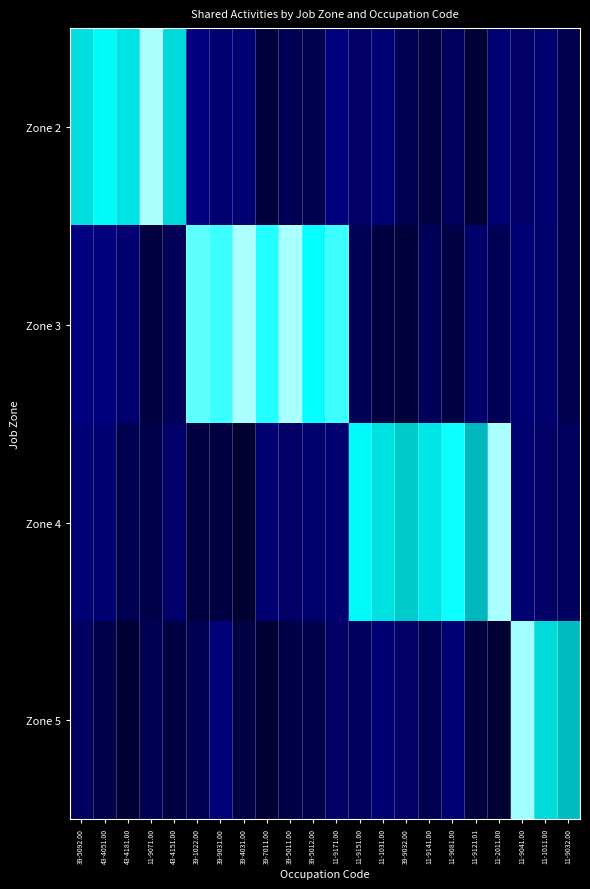

Reading left to right, list all the values displayed in this chart.

Zone 2: 39-5092.00=0.9	43-4051.00=0.9	43-4181.00=0.9	11-9071.00=1.0	43-4151.00=0.8	39-1022.00=0.1	39-9031.00=0.1	39-4031.00=0.1	39-7011.00=0.0	39-5011.00=0.1	39-5012.00=0.1	11-9171.00=0.1	11-9151.00=0.1	11-1031.00=0.1	39-9032.00=0.1	11-9141.00=0.0	11-9081.00=0.1	11-9121.01=0.0	11-2011.00=0.1	11-9041.00=0.1	11-1011.00=0.1	11-9032.00=0.0
Zone 3: 39-5092.00=0.1	43-4051.00=0.1	43-4181.00=0.1	11-9071.00=0.0	43-4151.00=0.1	39-1022.00=1.0	39-9031.00=0.9	39-4031.00=1.0	39-7011.00=0.9	39-5011.00=1.0	39-5012.00=0.9	11-9171.00=0.9	11-9151.00=0.1	11-1031.00=0.0	39-9032.00=0.0	11-9141.00=0.1	11-9081.00=0.0	11-9121.01=0.1	11-2011.00=0.1	11-9041.00=0.1	11-1011.00=0.1	11-9032.00=0.0
Zone 4: 39-5092.00=0.1	43-4051.00=0.1	43-4181.00=0.1	11-9071.00=0.0	43-4151.00=0.1	39-1022.00=0.0	39-9031.00=0.0	39-4031.00=0.0	39-7011.00=0.1	39-5011.00=0.1	39-5012.00=0.1	11-9171.00=0.1	11-9151.00=0.9	11-1031.00=0.9	39-9032.00=0.8	11-9141.00=0.9	11-9081.00=0.9	11-9121.01=0.8	11-2011.00=1.0	11-9041.00=0.1	11-1011.00=0.1	11-9032.00=0.1
Zone 5: 39-5092.00=0.1	43-4051.00=0.0	43-4181.00=0.0	11-9071.00=0.1	43-4151.00=0.0	39-1022.00=0.1	39-9031.00=0.1	39-4031.00=0.0	39-7011.00=0.0	39-5011.00=0.0	39-5012.00=0.0	11-9171.00=0.1	11-9151.00=0.1	11-1031.00=0.1	39-9032.00=0.1	11-9141.00=0.1	11-9081.00=0.1	11-9121.01=0.0	11-2011.00=0.0	11-9041.00=1.0	11-1011.00=0.9	11-9032.00=0.8